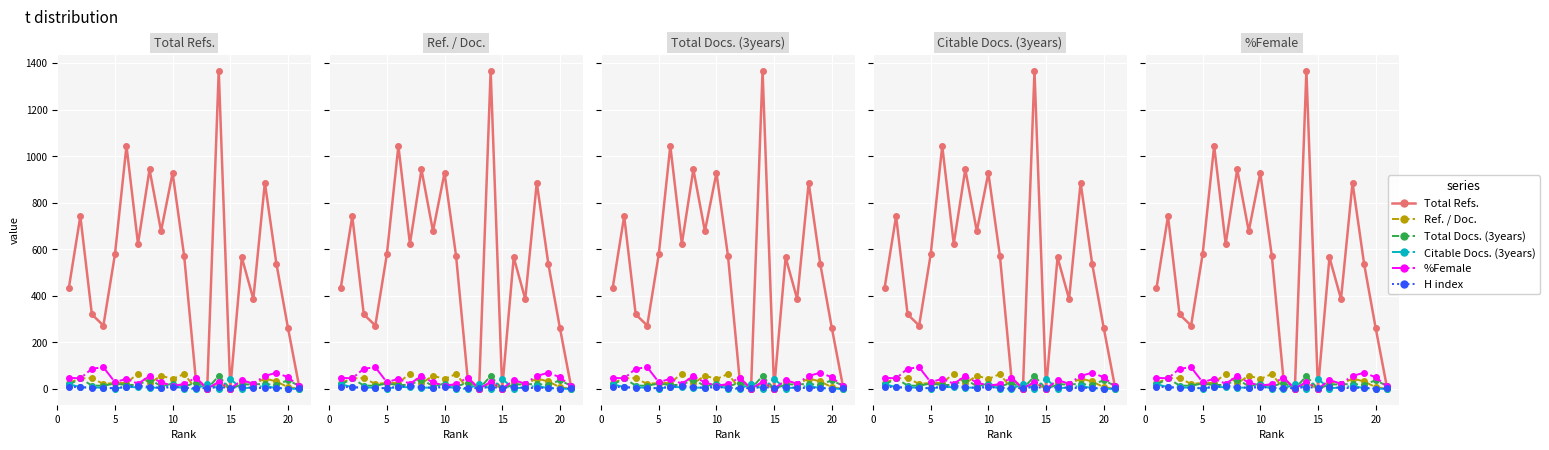

How many lines are shown in the chart?

6